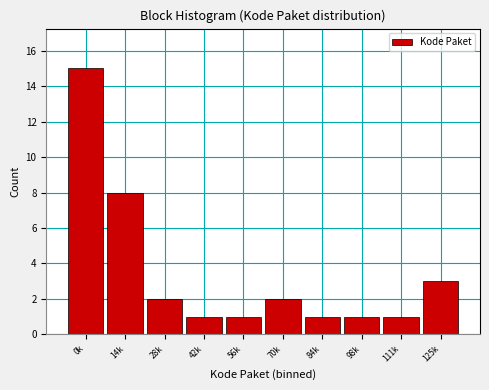

Reading right to left, transcribe all the data shown in this chart.

3	1	1	1	2	1	1	2	8	15